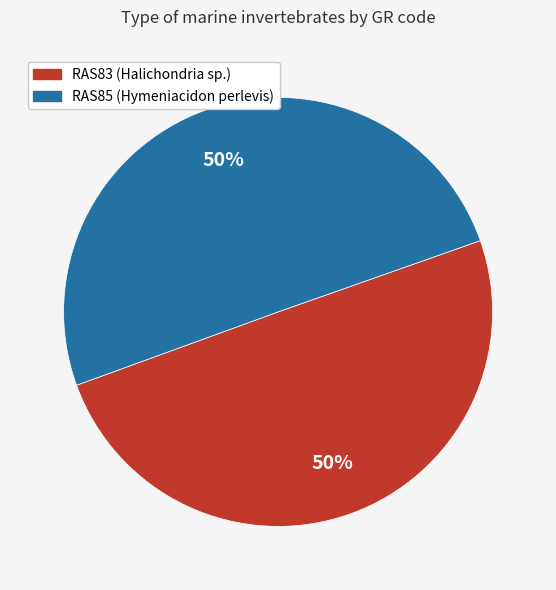

Do RAS85 and RAS83 together represent more than half of the pie?

Yes